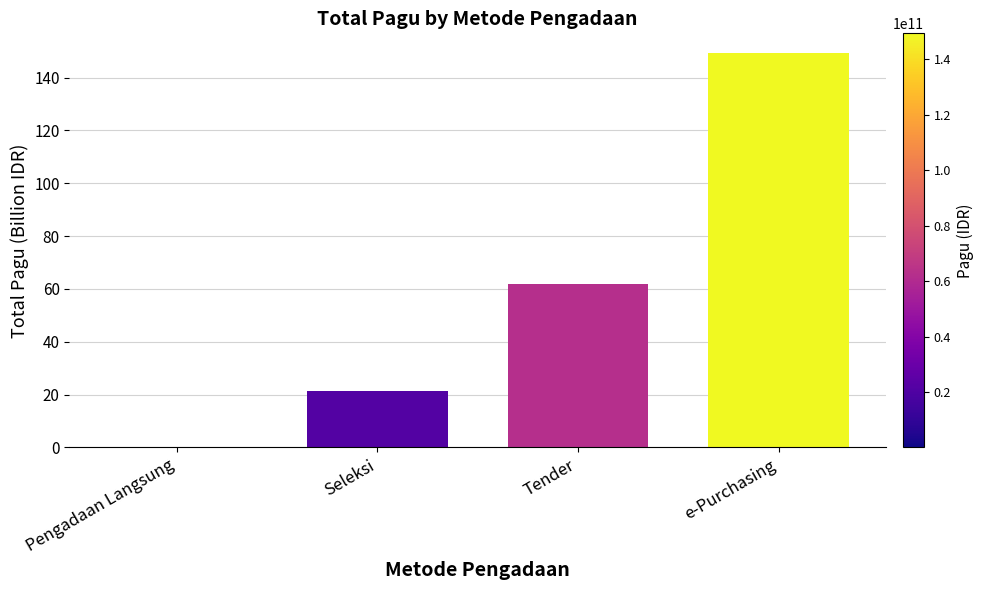

What is the change in value from Seleksi to Tender?

+40.5